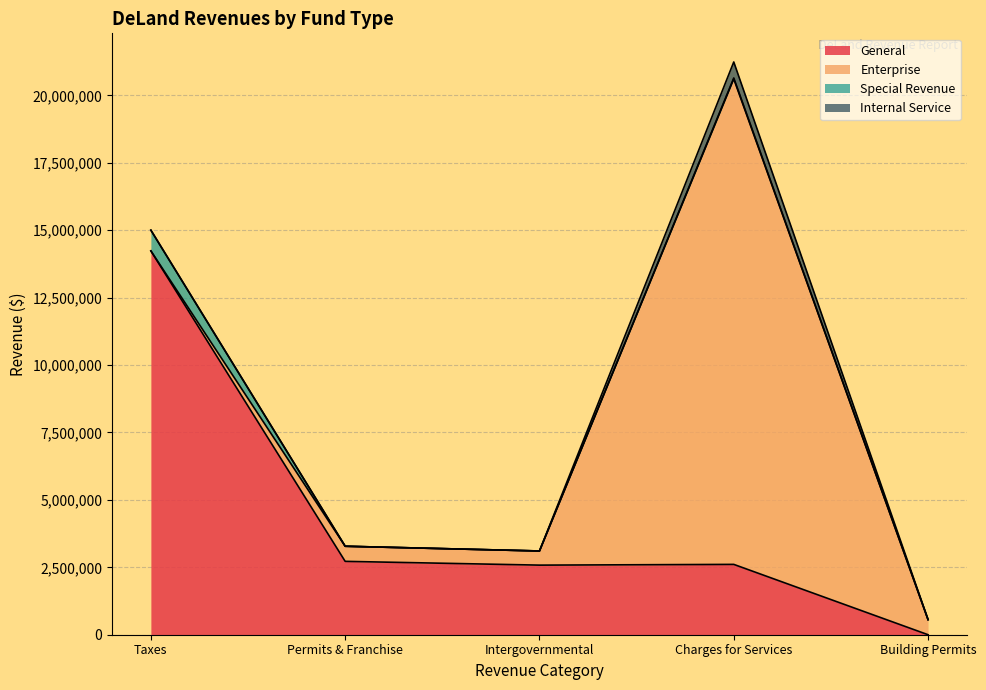

Where is the first local maximum for General?

Charges for Services